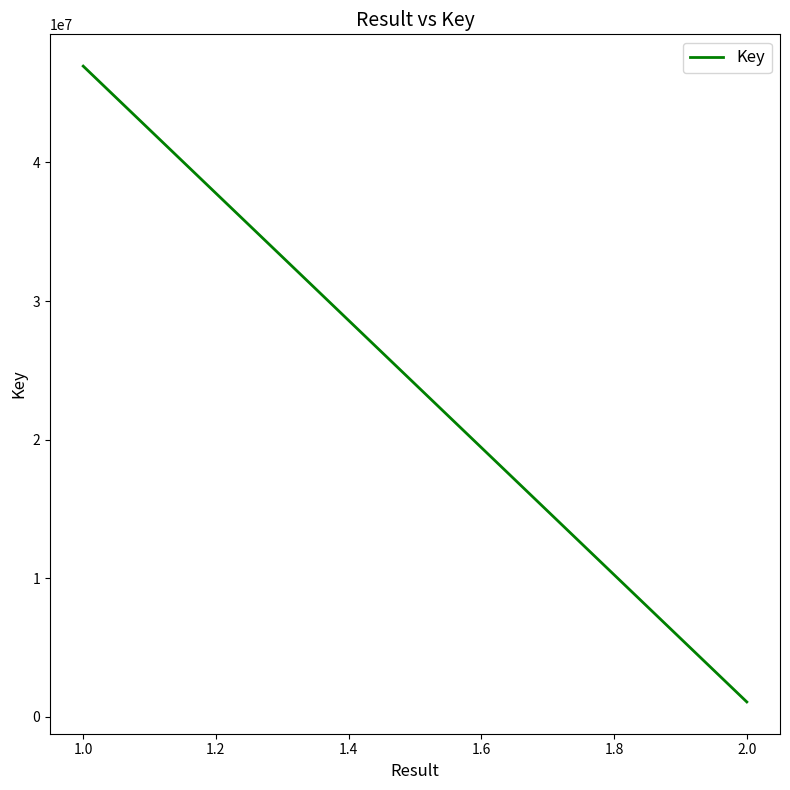

What is the difference between the maximum and minimum values?

45871123